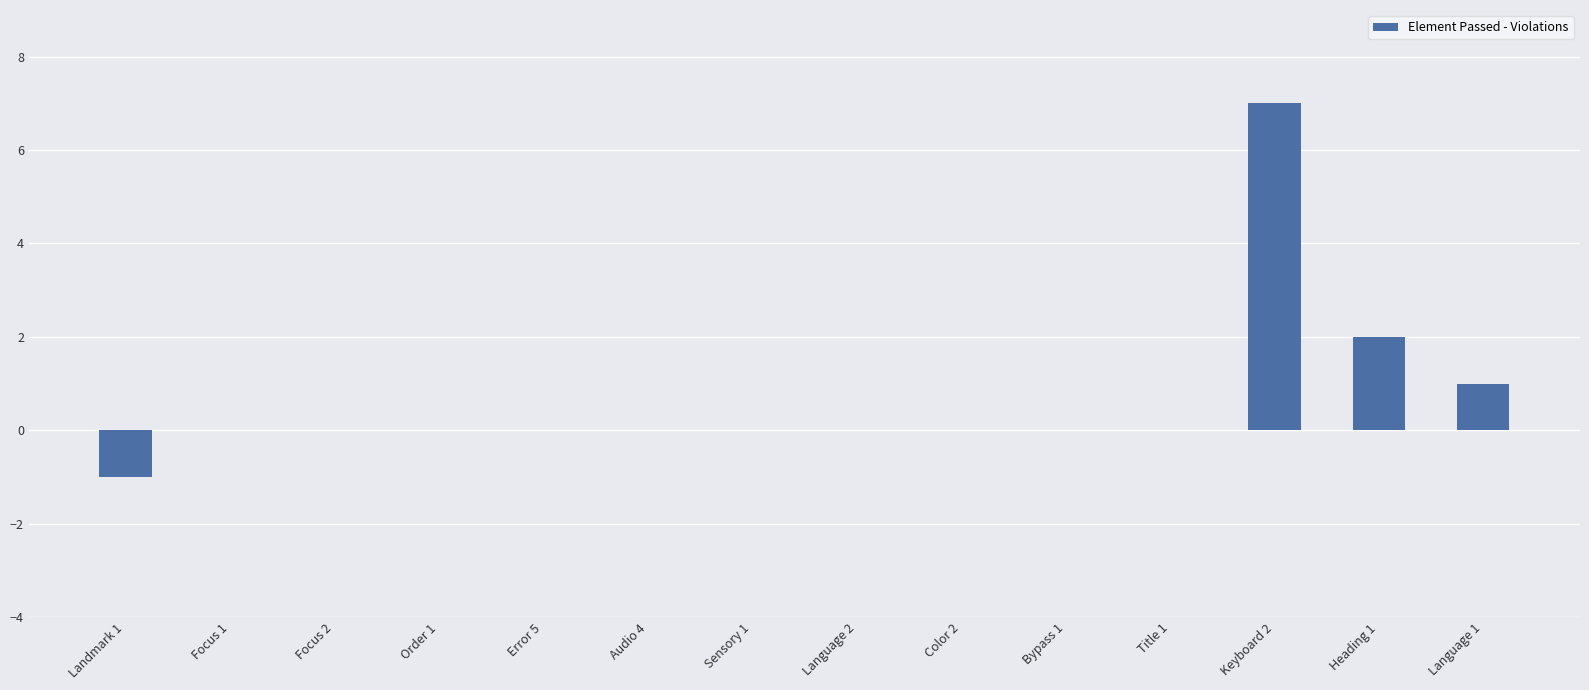

Count the number of data series in this chart.

1